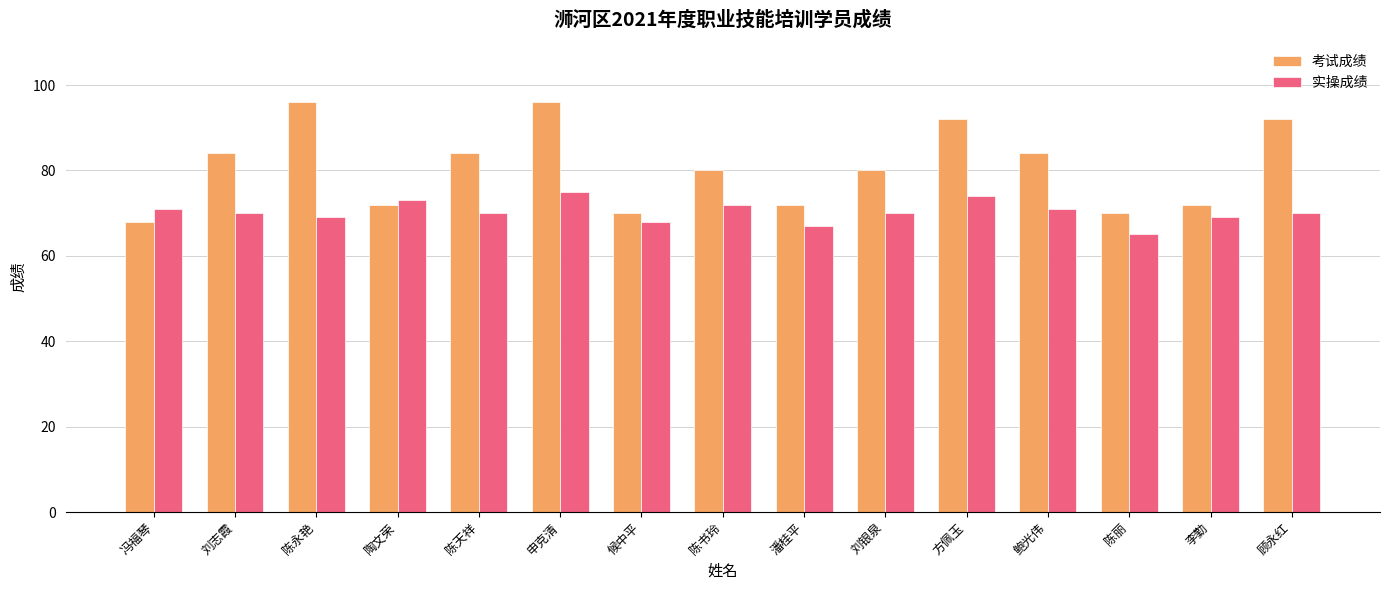

Reading right to left, list all the values displayed in this chart.

考试成绩: 92	72	70	84	92	80	72	80	70	96	84	72	96	84	68
实操成绩: 70	69	65	71	74	70	67	72	68	75	70	73	69	70	71